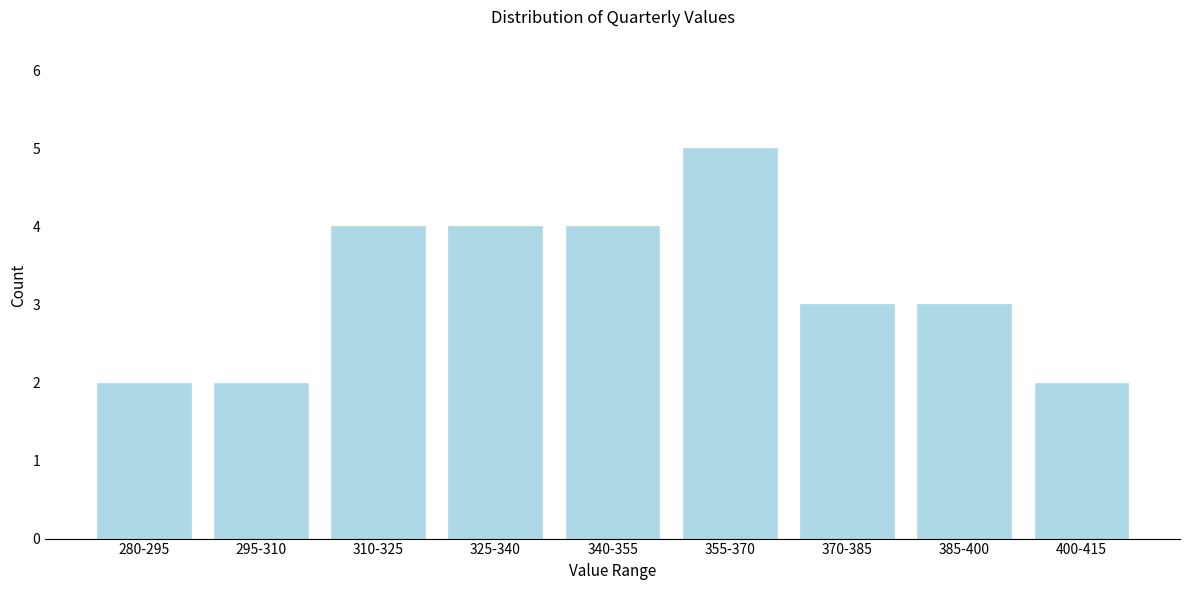

Reading left to right, list all the values displayed in this chart.

280-295=2	295-310=2	310-325=4	325-340=4	340-355=4	355-370=5	370-385=3	385-400=3	400-415=2